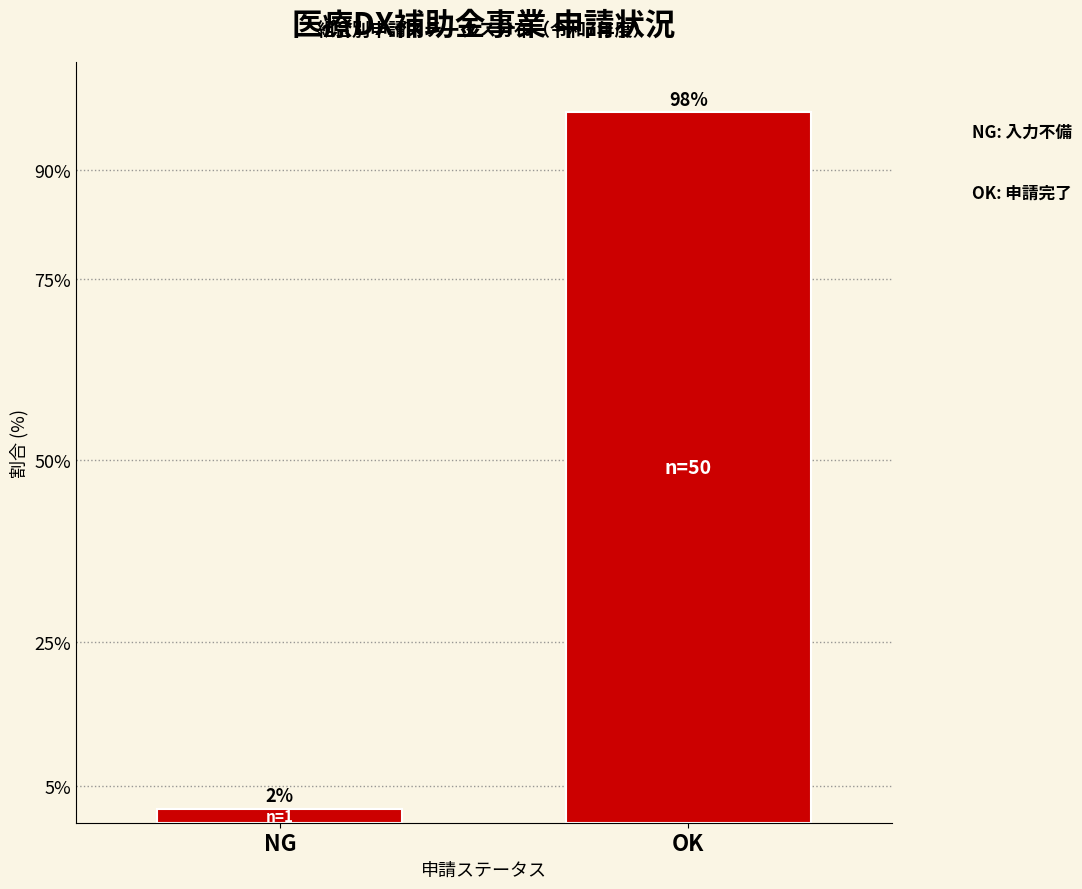

Reading right to left, extract all data points from this chart.

98.0	2.0